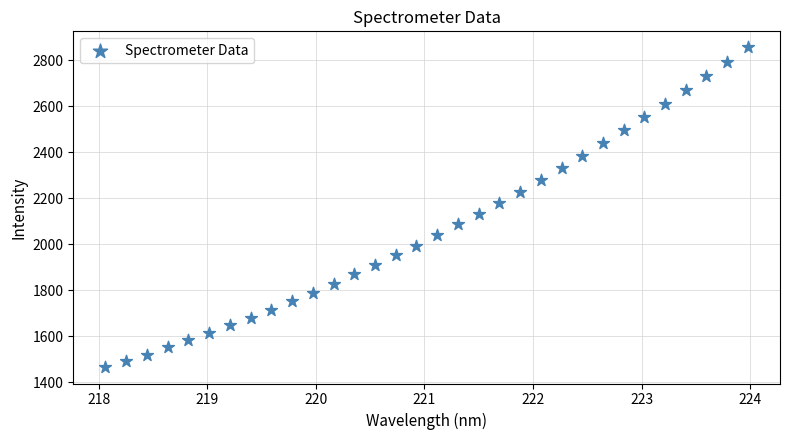

What is the range of X values (max minus min)?

5.9